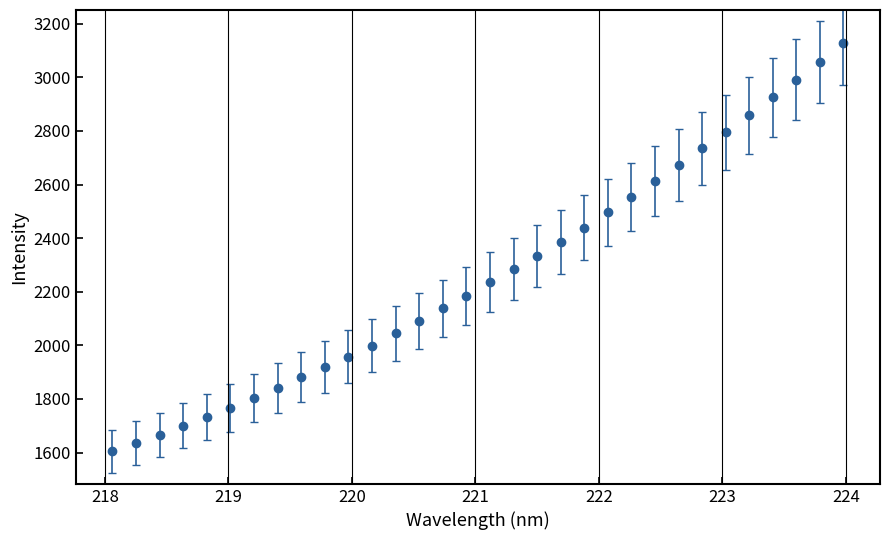

What is the smallest value displayed?

1605.2